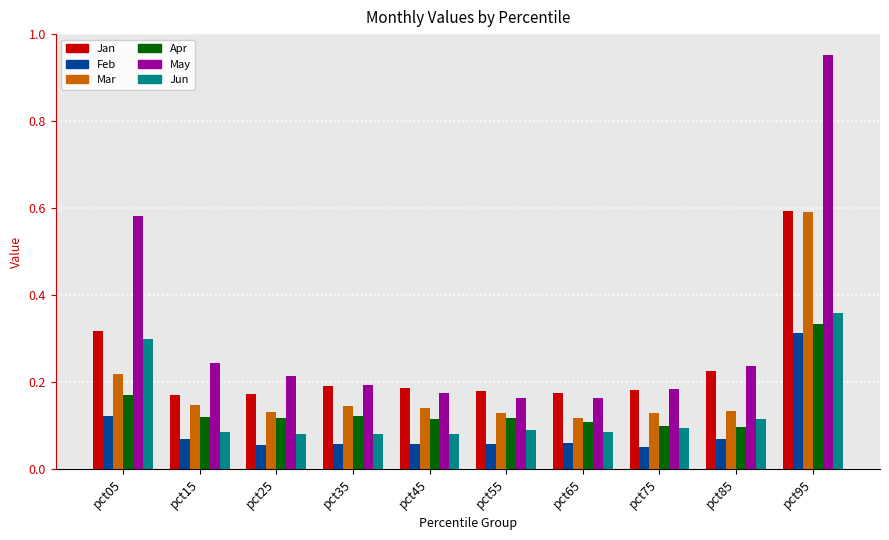

Is it true that May equals 0.3 at pct25?

False